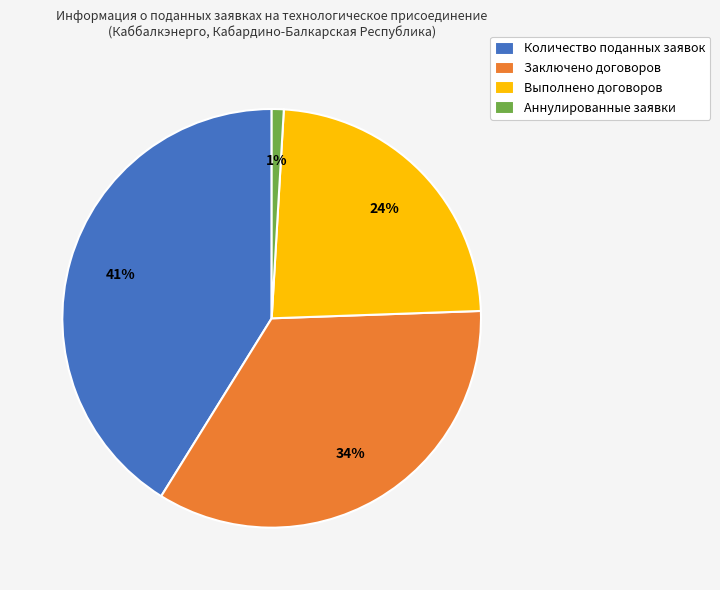

Is the sum of Заключено договоров and Выполнено договоров greater than half?

Yes